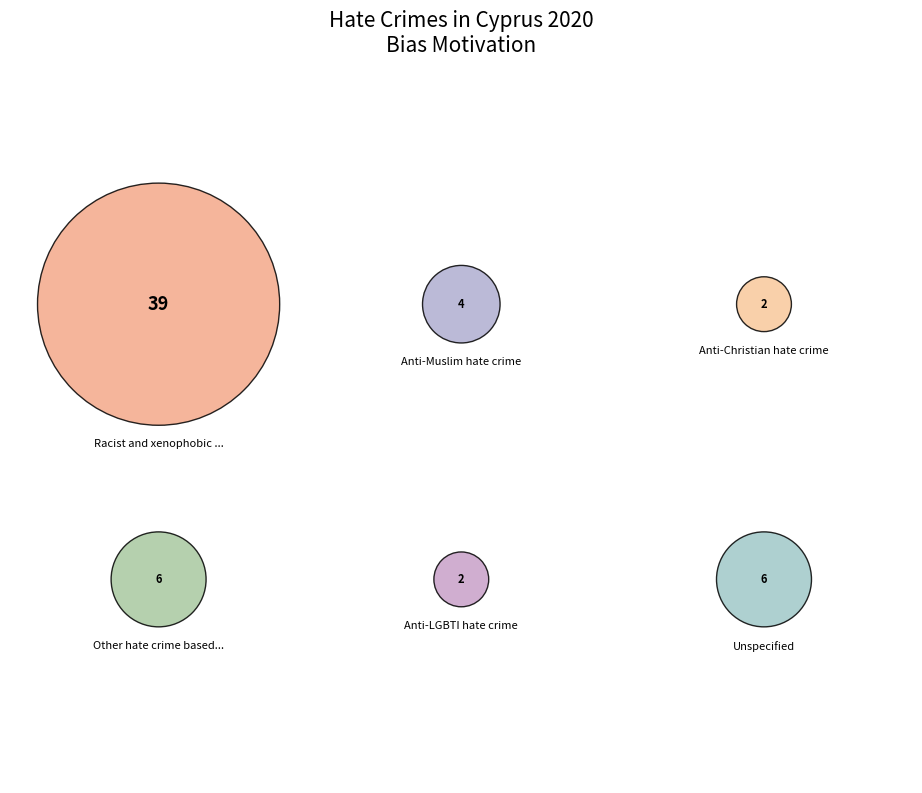

What is the total percentage of Other hate crime based on religion or belief and Racist and xenophobic hate crime?

76.3%